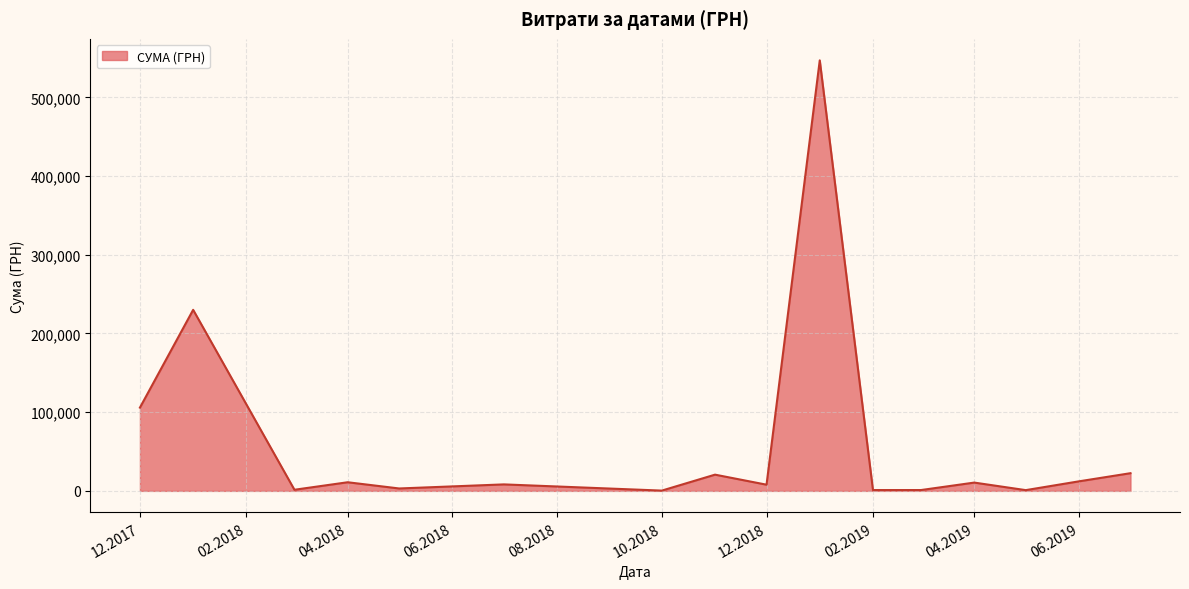

What is the greatest value displayed?

546929.7